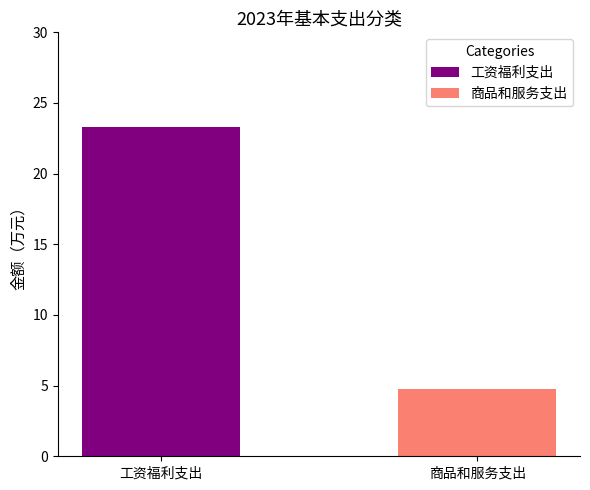

How many data points are above 23?

1